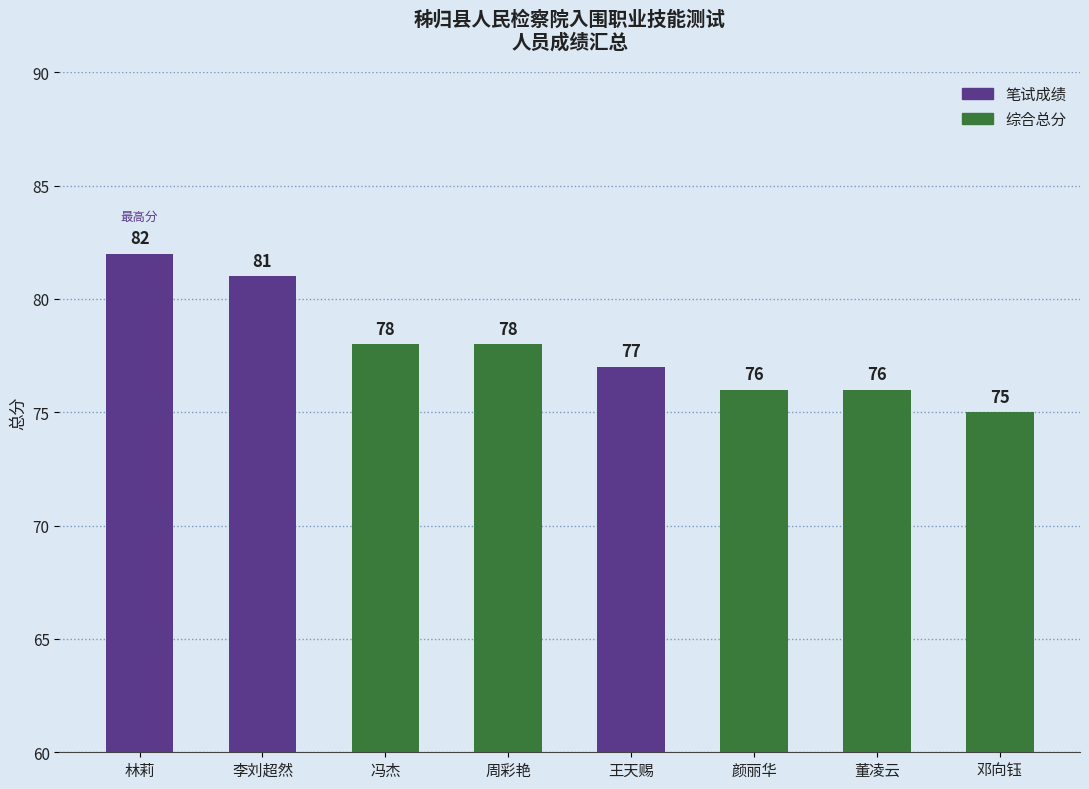

What is the difference between the maximum and second lowest values?

6